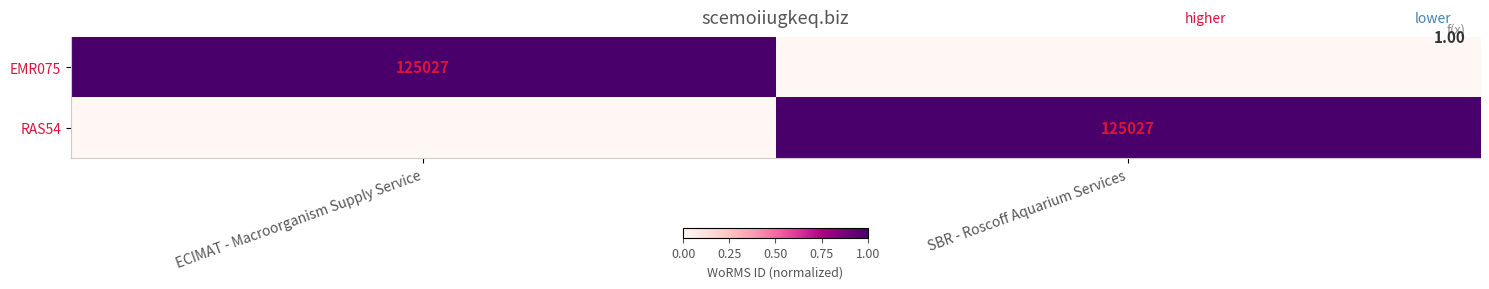

Is it true that EMR075 equals 125027 at ECIMAT - Macroorganism Supply Service?

True